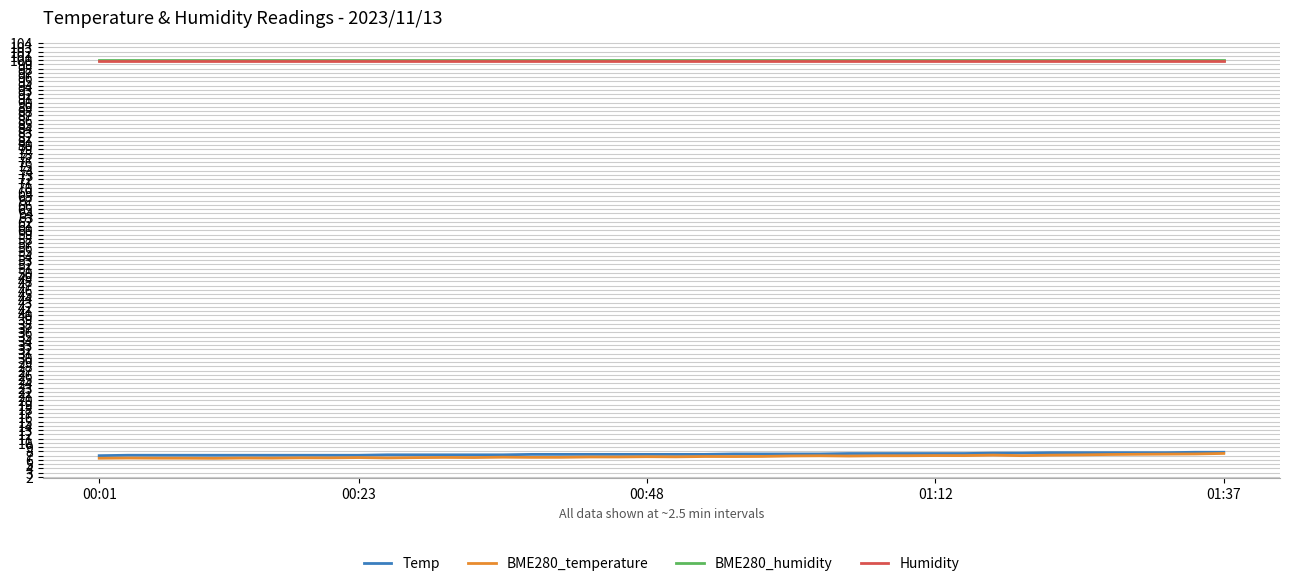

What is the minimum value for Humidity?

99.9